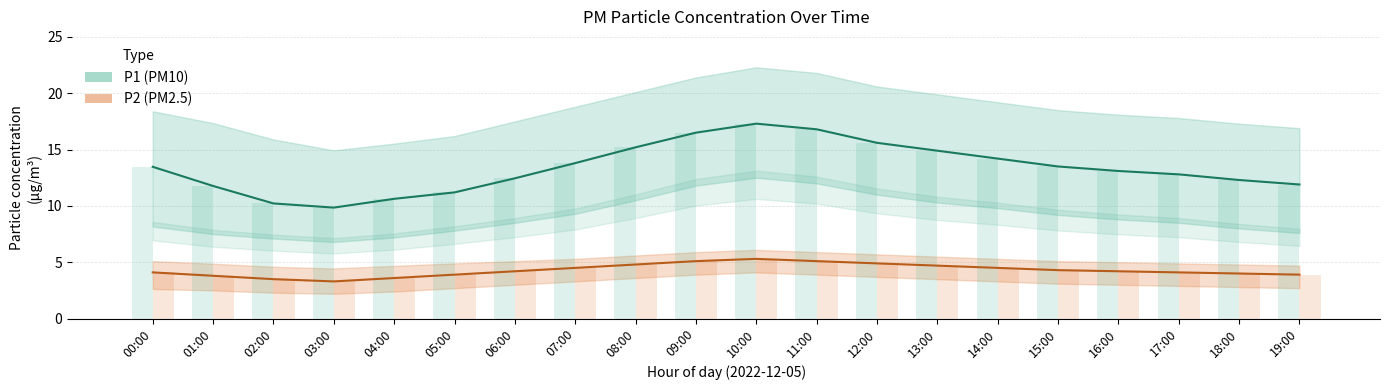

Reading left to right, extract all data points from this chart.

P1 (PM10): 13.5	11.8	10.2	9.8	10.6	11.2	12.4	13.8	15.2	16.5	17.3	16.8	15.6	14.9	14.2	13.5	13.1	12.8	12.3	11.9
P2 (PM2.5): 4.1	3.8	3.5	3.3	3.6	3.9	4.2	4.5	4.8	5.1	5.3	5.1	4.9	4.7	4.5	4.3	4.2	4.1	4.0	3.9